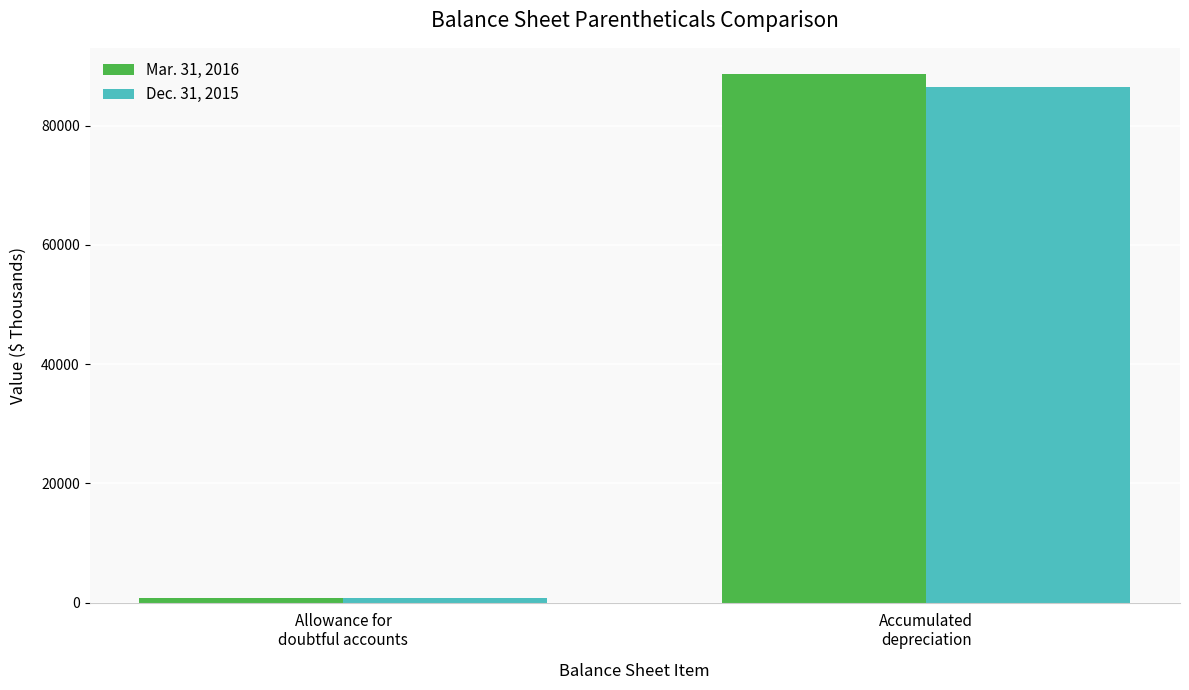

How many data points in Dec. 31, 2015 are less than 86451?

1